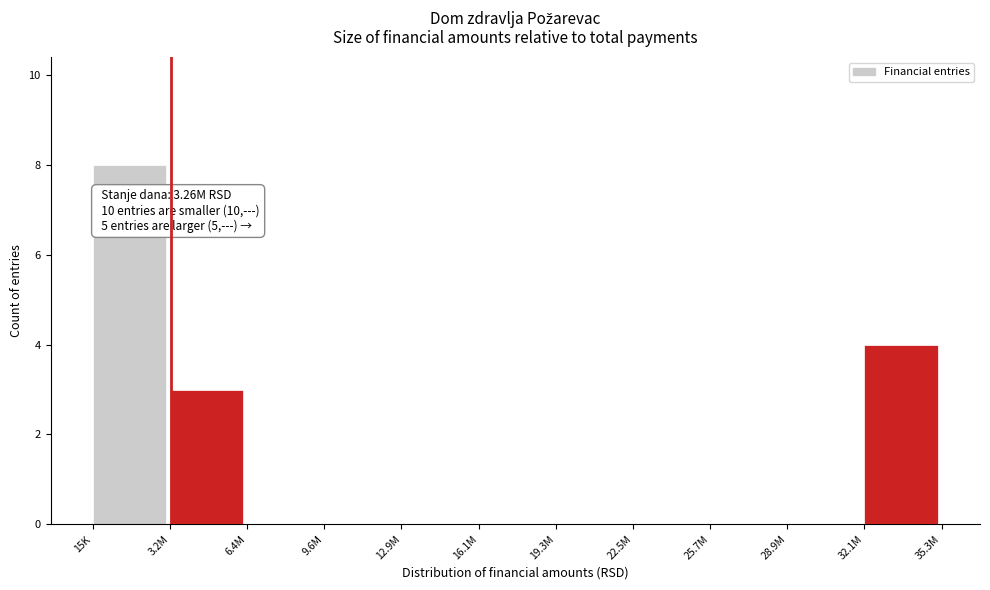

Reading left to right, transcribe all the data shown in this chart.

15K=8	3.2M=3	6.4M=0	9.6M=0	12.9M=0	16.1M=0	19.3M=0	22.5M=0	25.7M=0	28.9M=0	32.1M=4